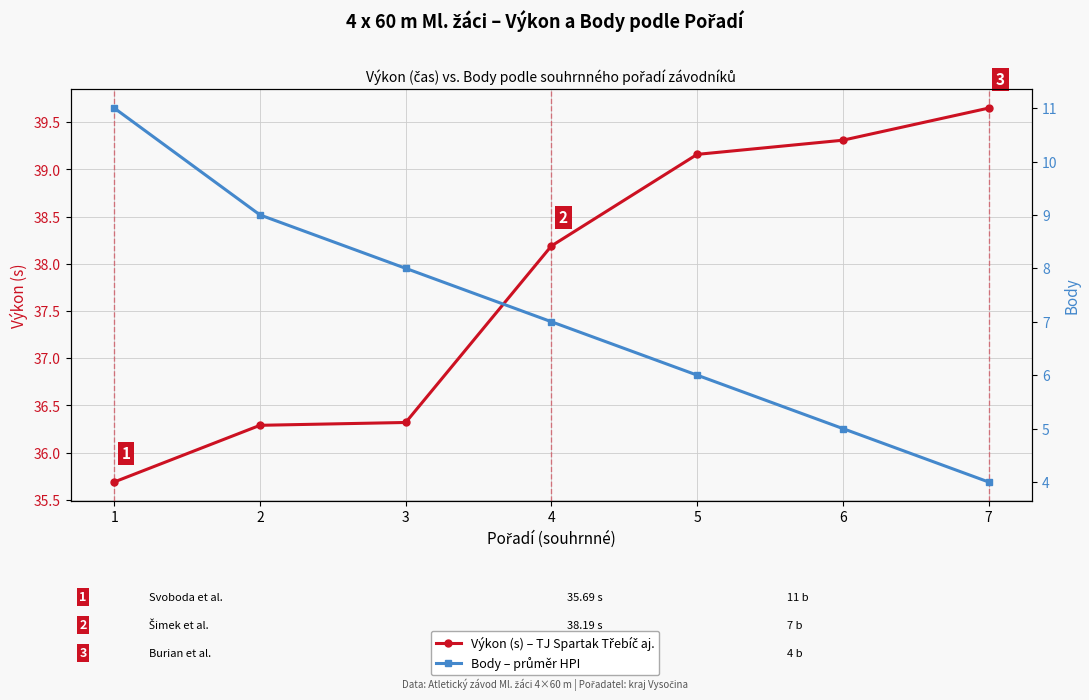

Rank the series at 7 from highest to lowest value.

Výkon (s) – TJ Spartak Třebíč aj., Body – průměr HPI